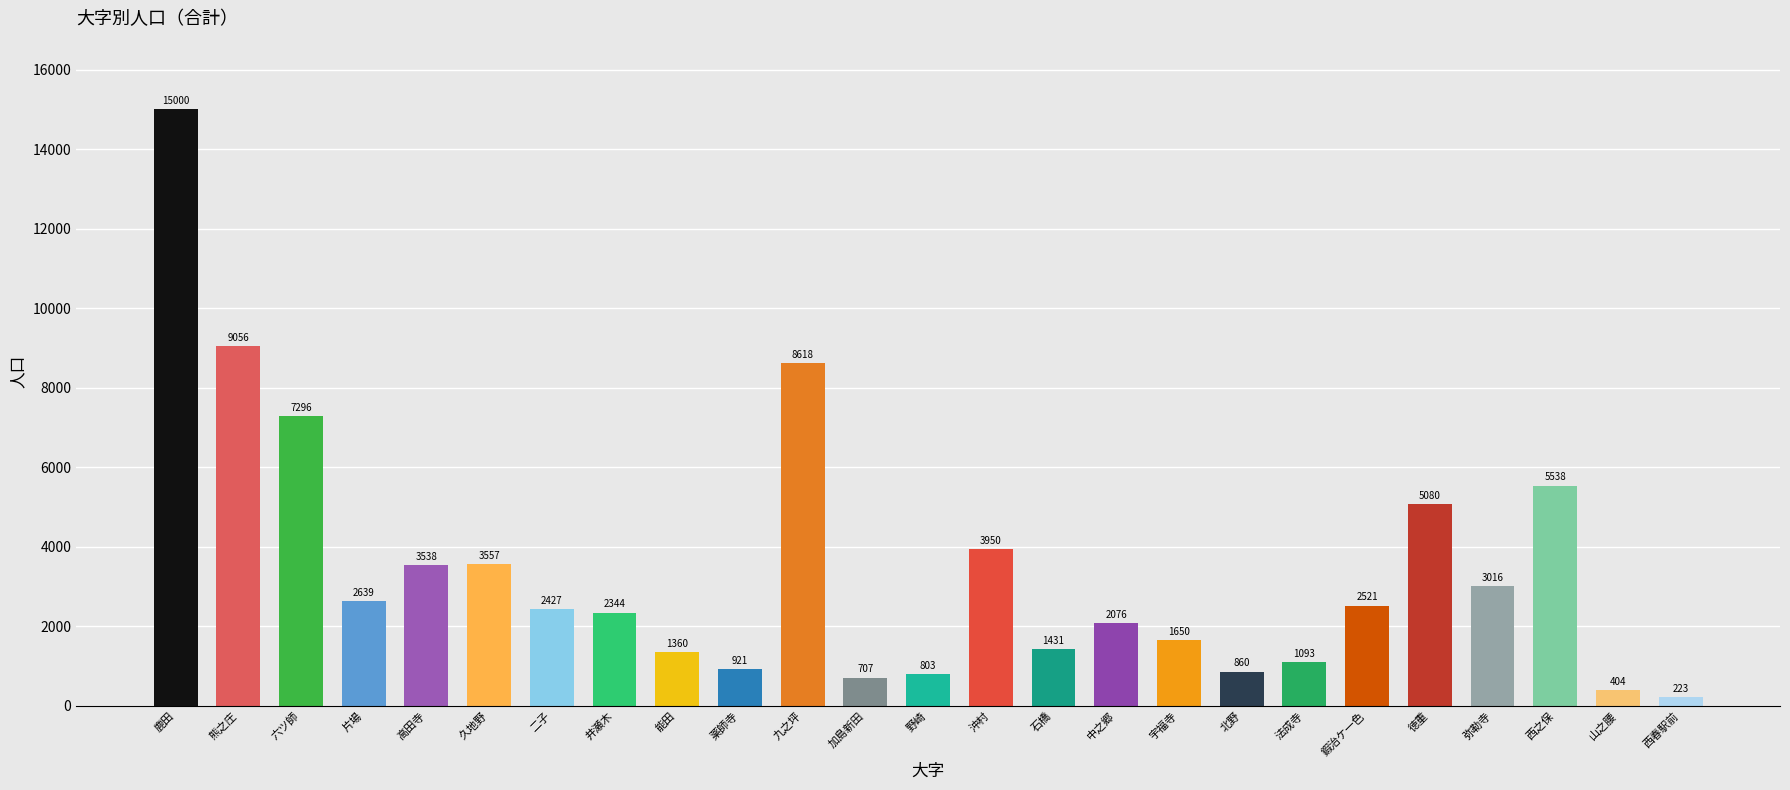

What is the change in value from 能田 to 山之腰?

-956